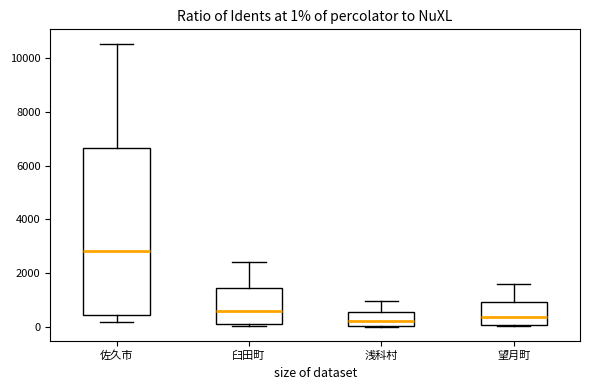

Which box has the highest median line?

佐久市